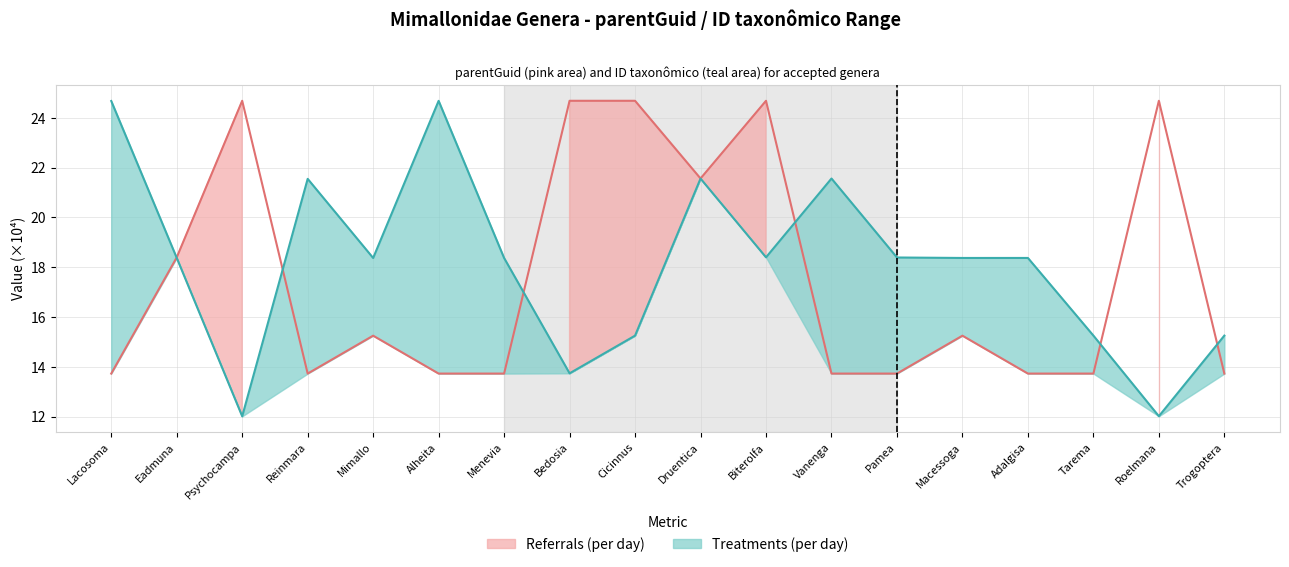

Where do Treatments (per day) and Referrals (per day) first cross each other?

Lacosoma and Eadmuna